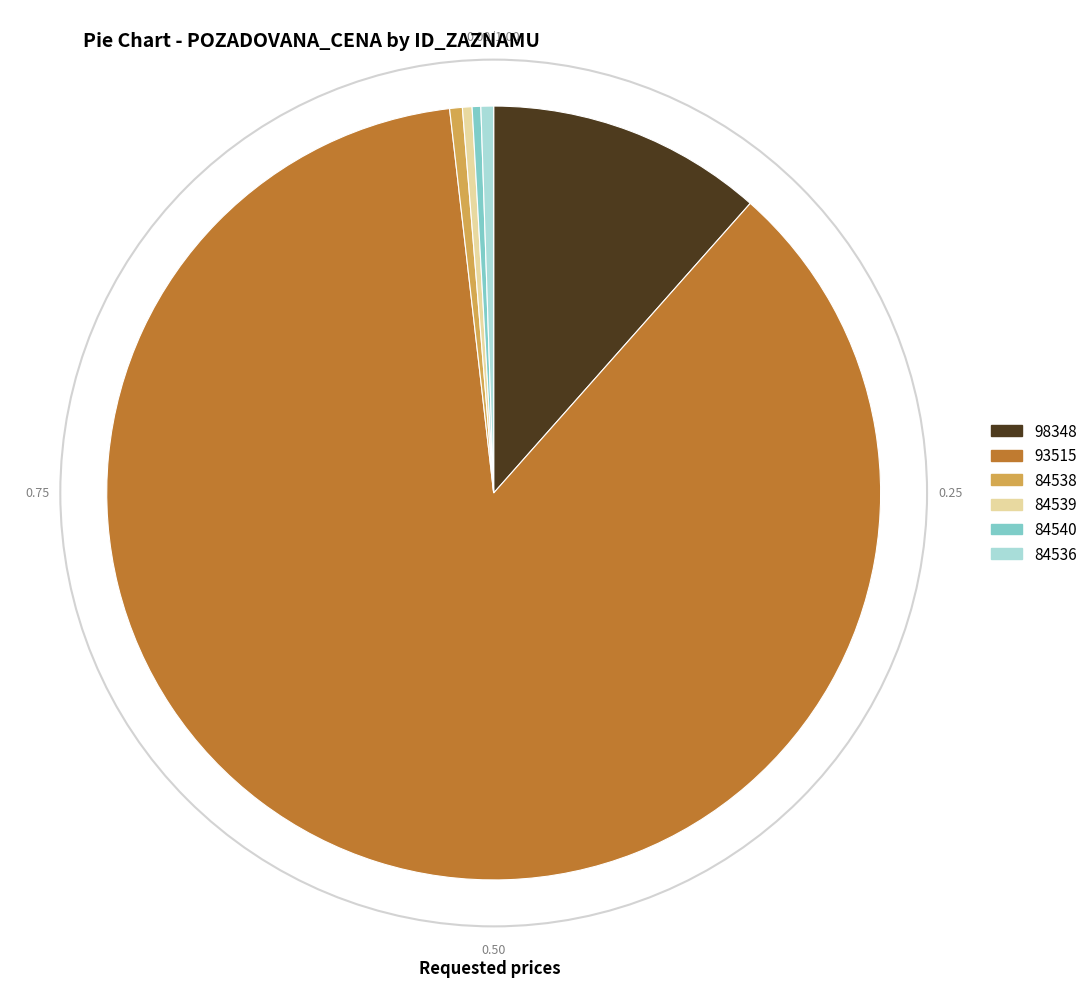

What is the ratio of the value at 84539 to the value at 84540?

1.1